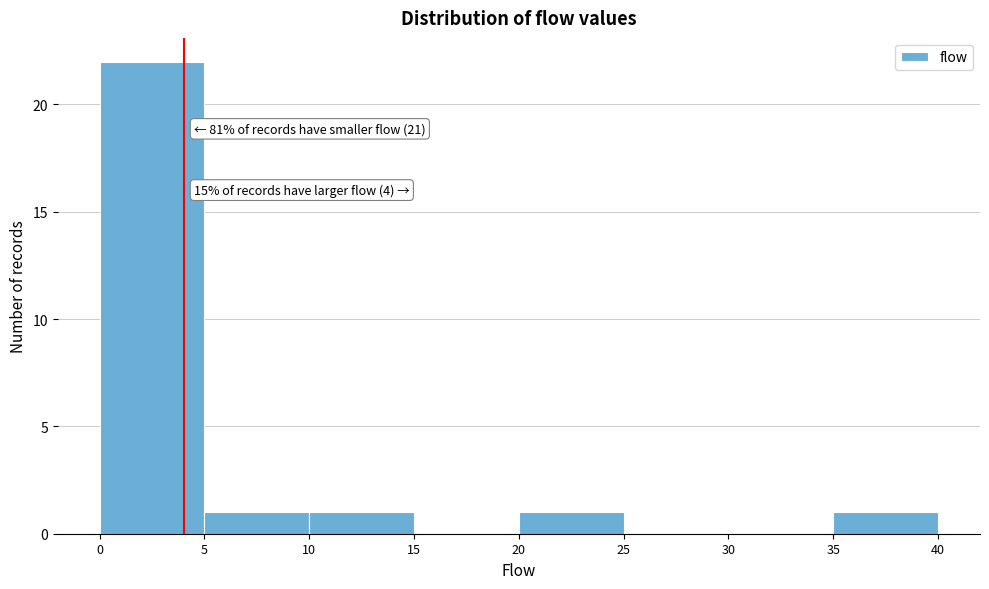

Over which range of the x-axis is the bar tallest?

0 to 5